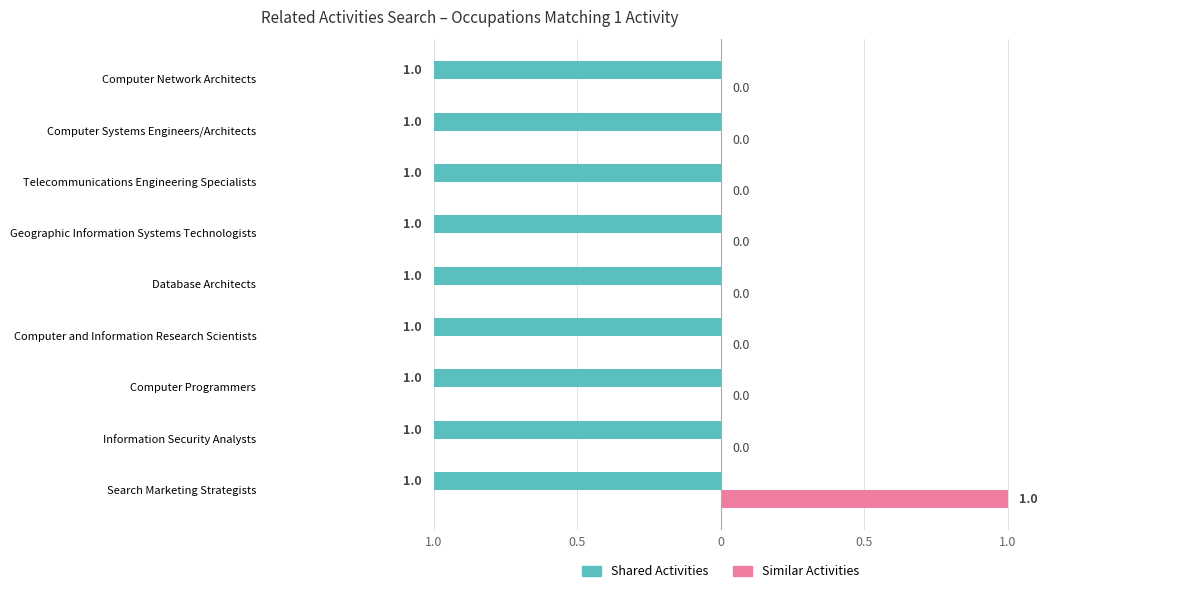

List the series in order of their overall mean, highest first.

Shared Activities, Similar Activities